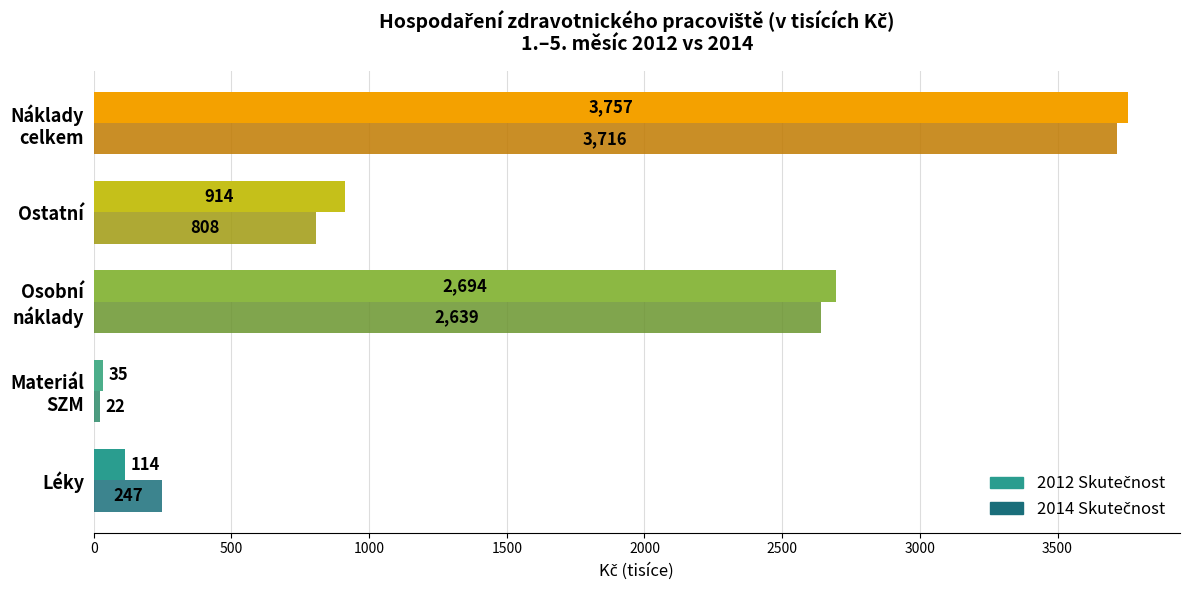

What is the smallest value displayed?

21.7